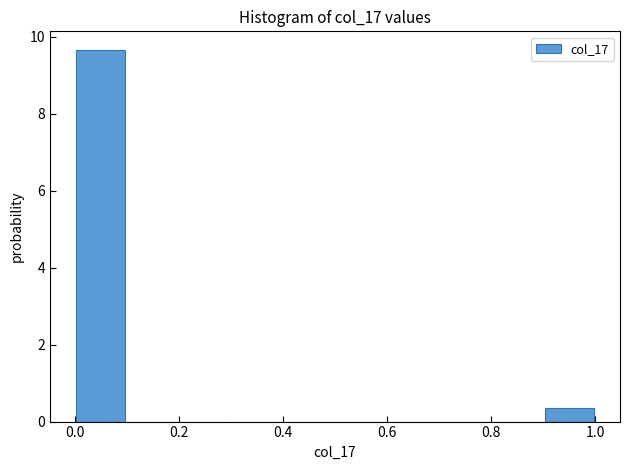

Over which range of the x-axis is the bar tallest?

0.0 to 0.1